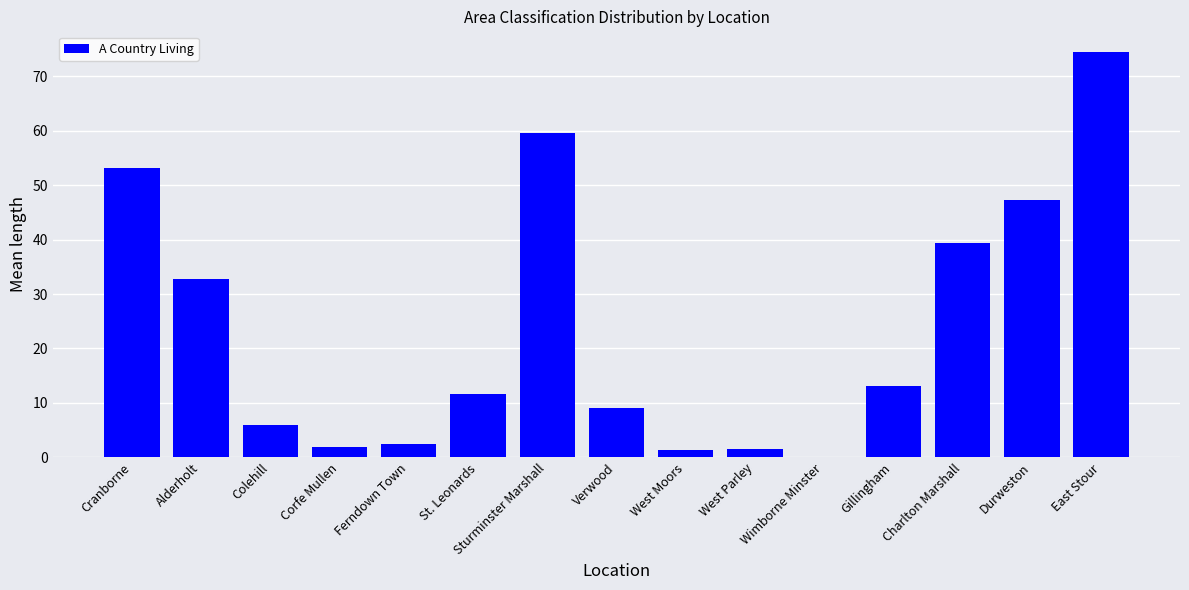

What is the average value?

23.6